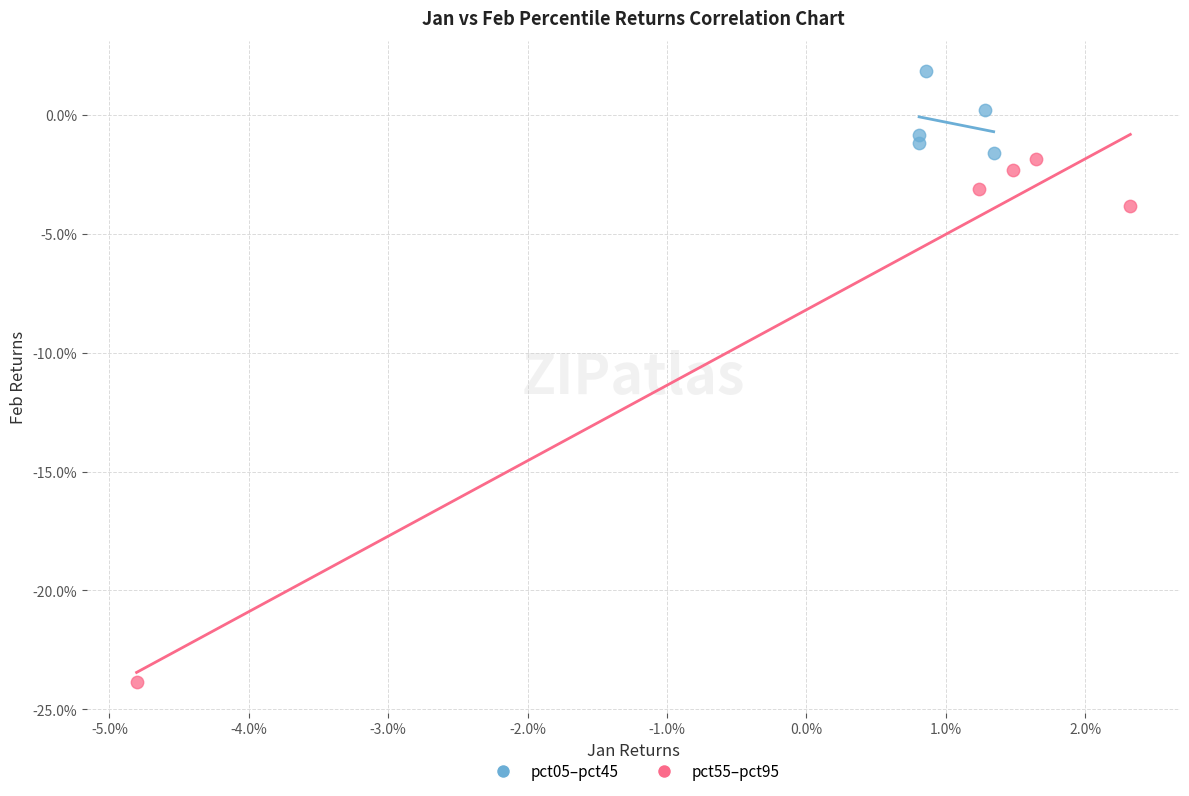

Which series contains the highest Y value?

pct05–pct45